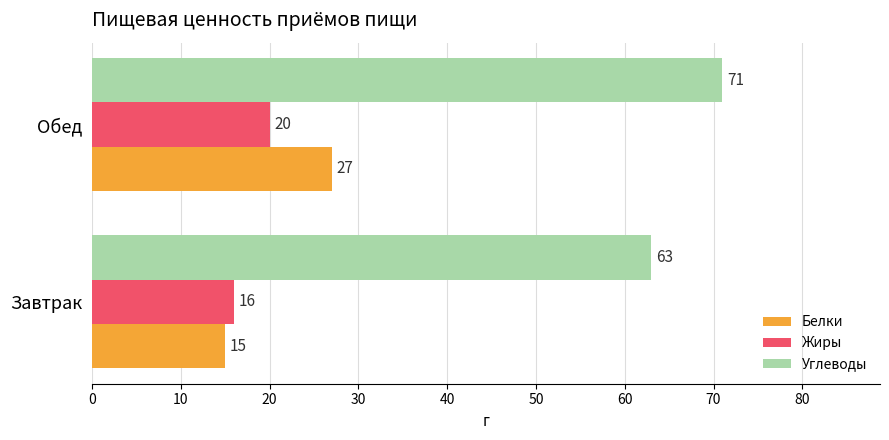

What is the total value across all series at Обед?

118